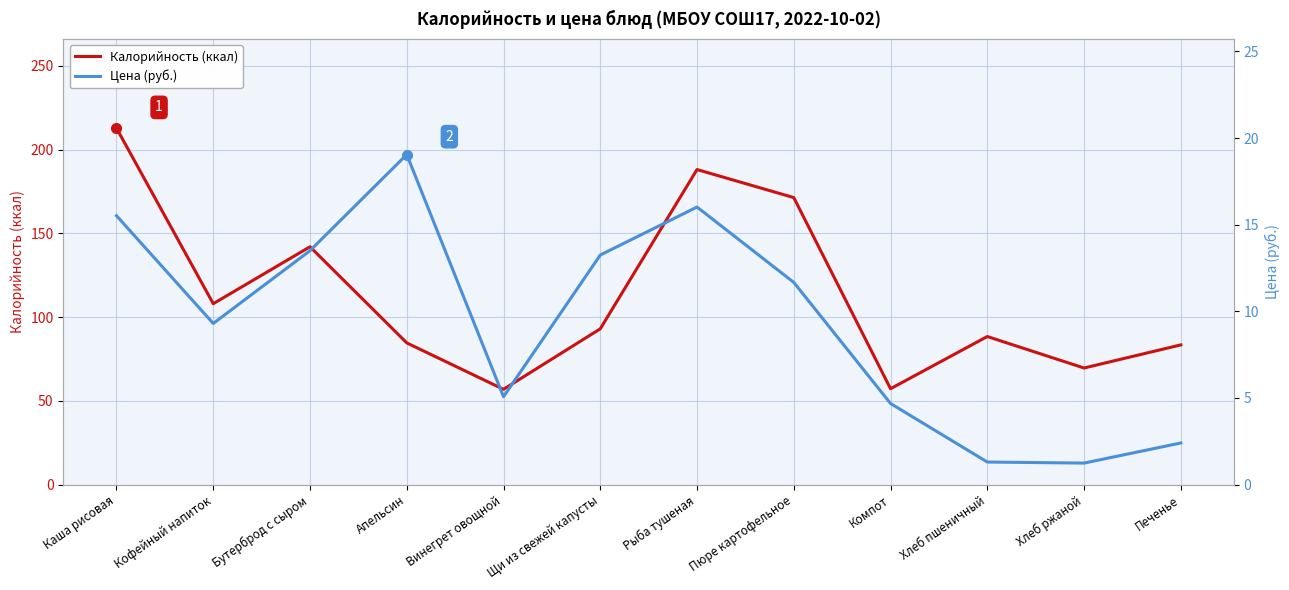

Count the number of categories in the chart.

12